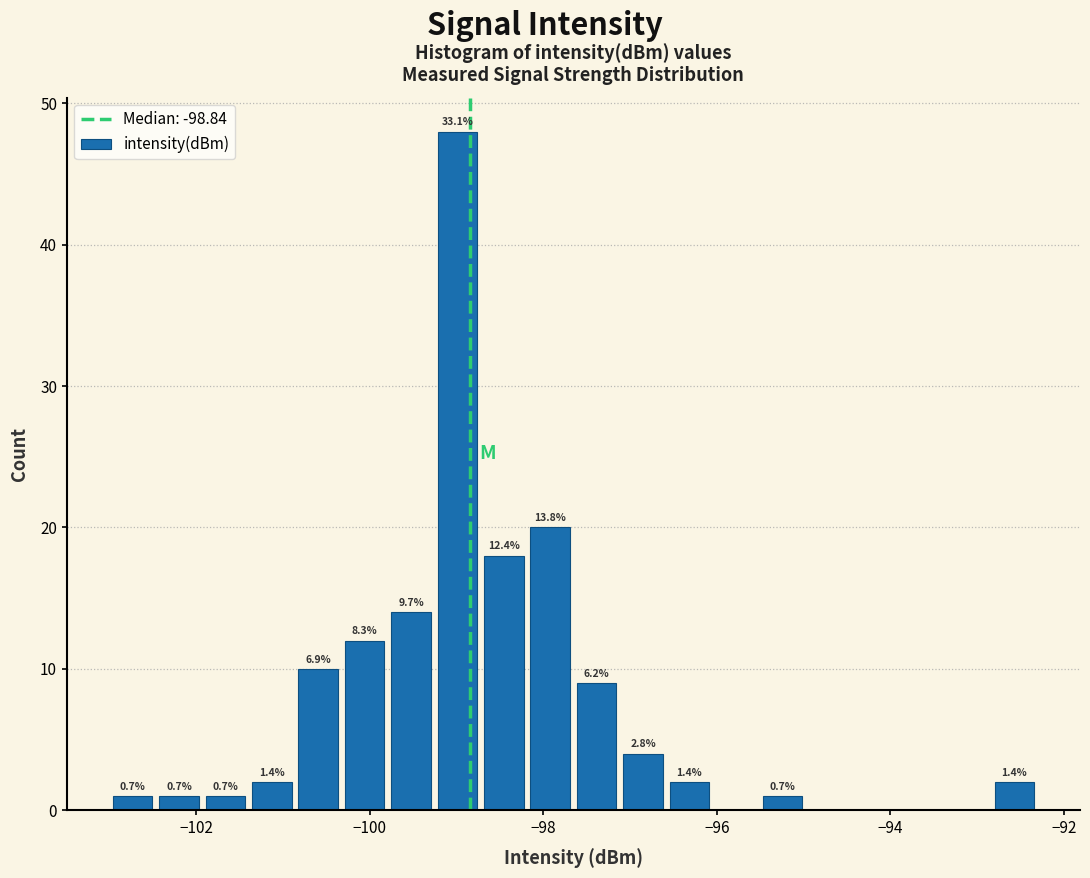

Read against the x-axis, roughly where is the centre of the tallest bar?

-99.0